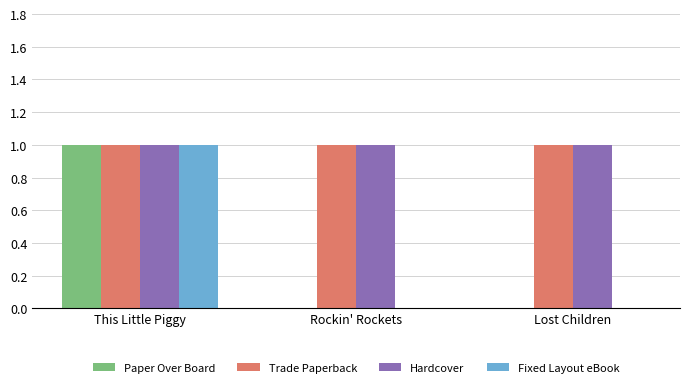

Which category has the highest value in the Fixed Layout eBook series?

This Little Piggy